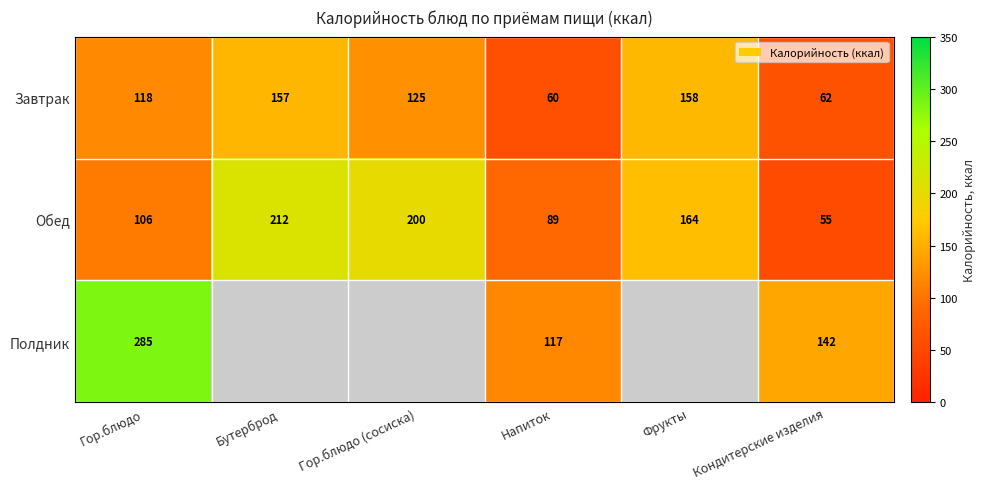

At Кондитерские изделия, list the series in order from largest to smallest.

Полдник, Завтрак, Обед